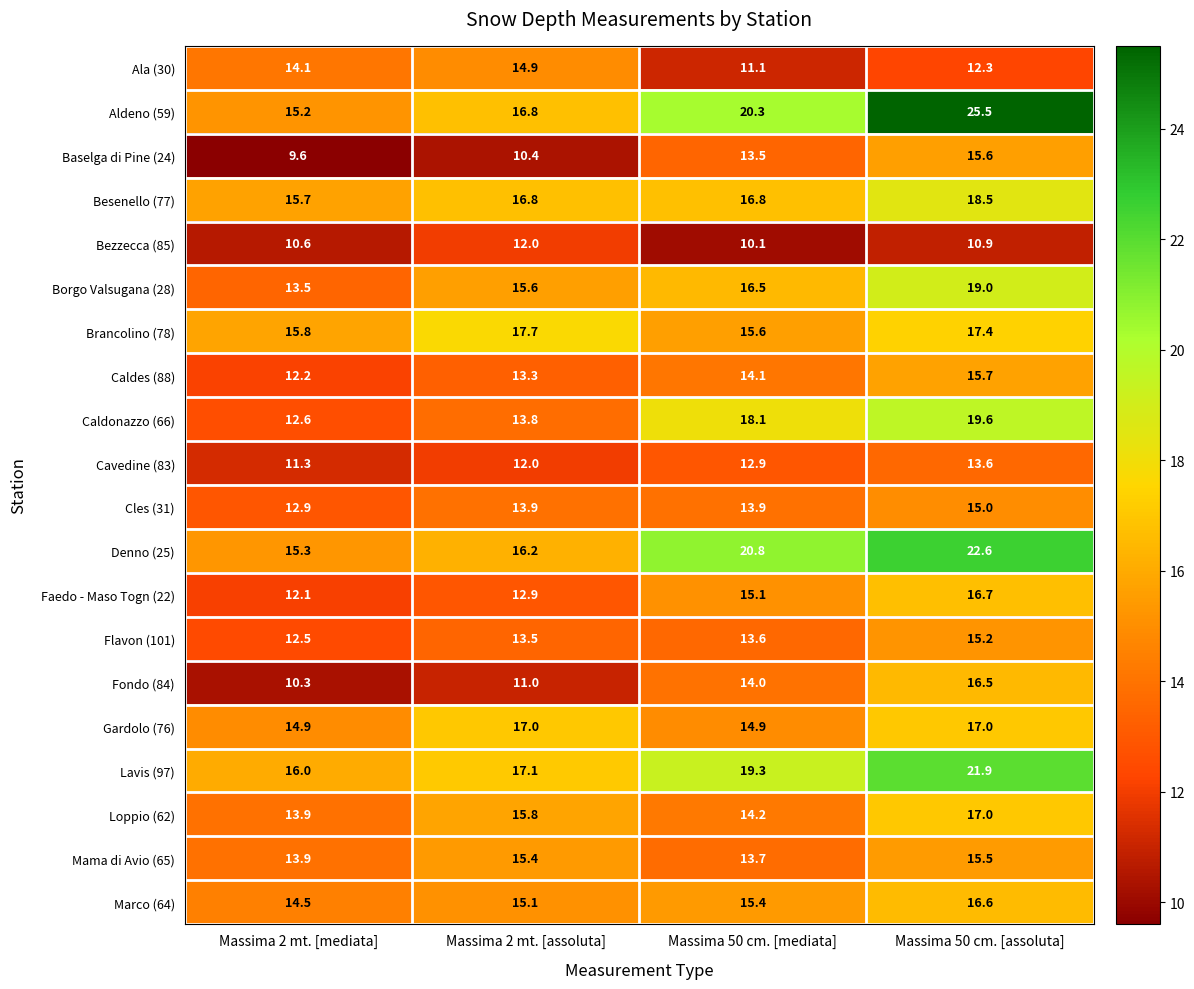

At which label is Faedo - Maso Togn (22) closest to 14?

Massima 2 mt. [assoluta]